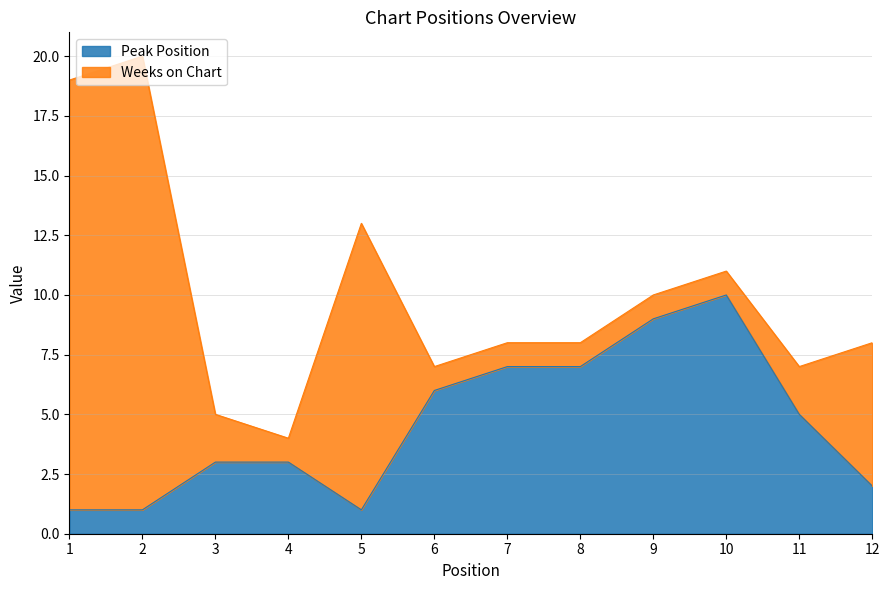

What is the value of the 10th point from the left?

10